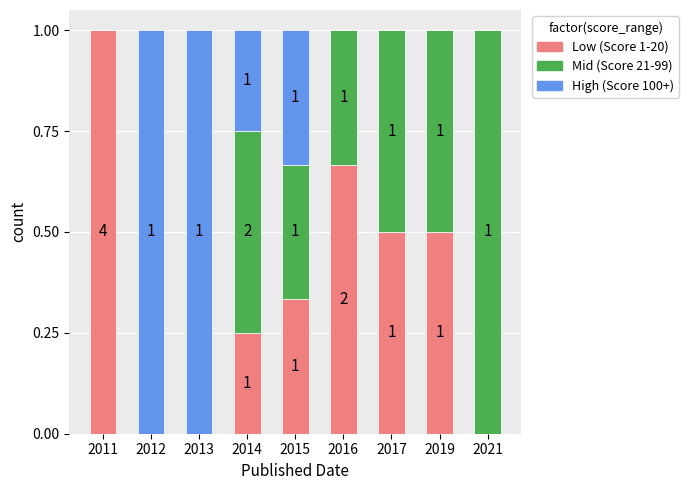

What is the maximum value for Low (Score 1-20)?

1.0